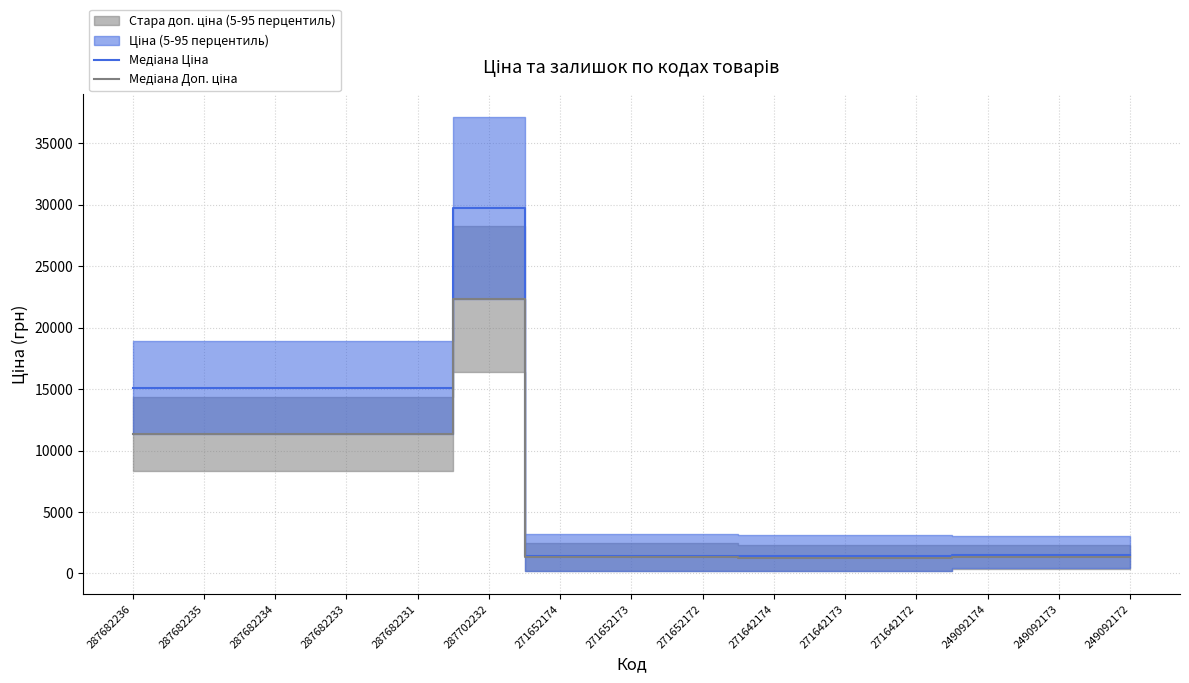

List the series in order of their peak value, lowest first.

Медіана Доп. ціна, Медіана Ціна